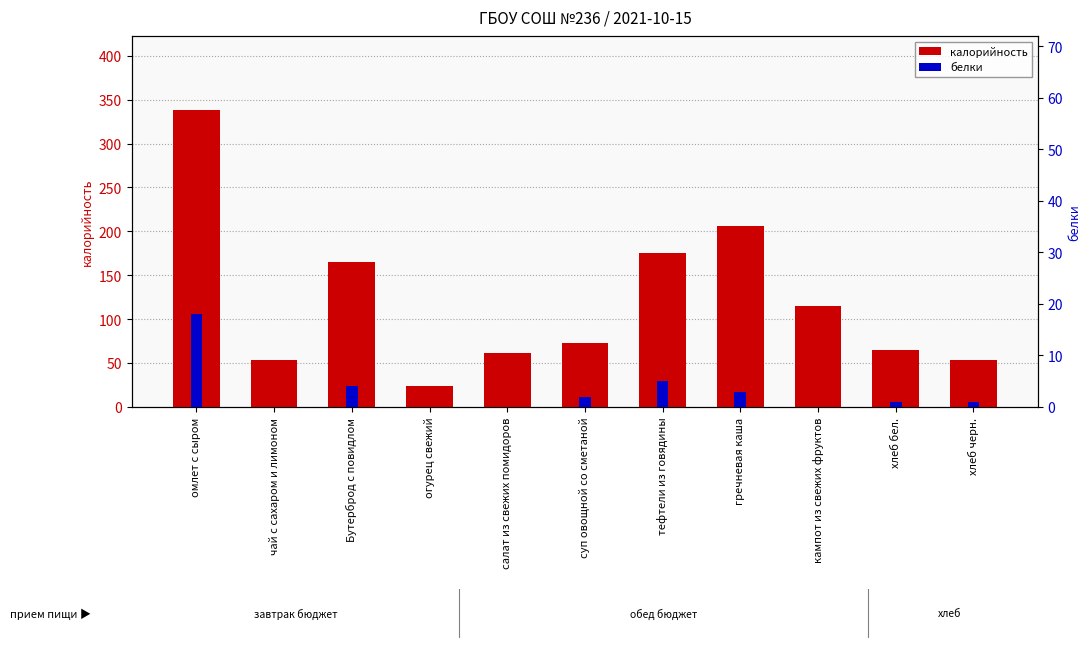

What are all the series names shown in the legend?

калорийность, белки